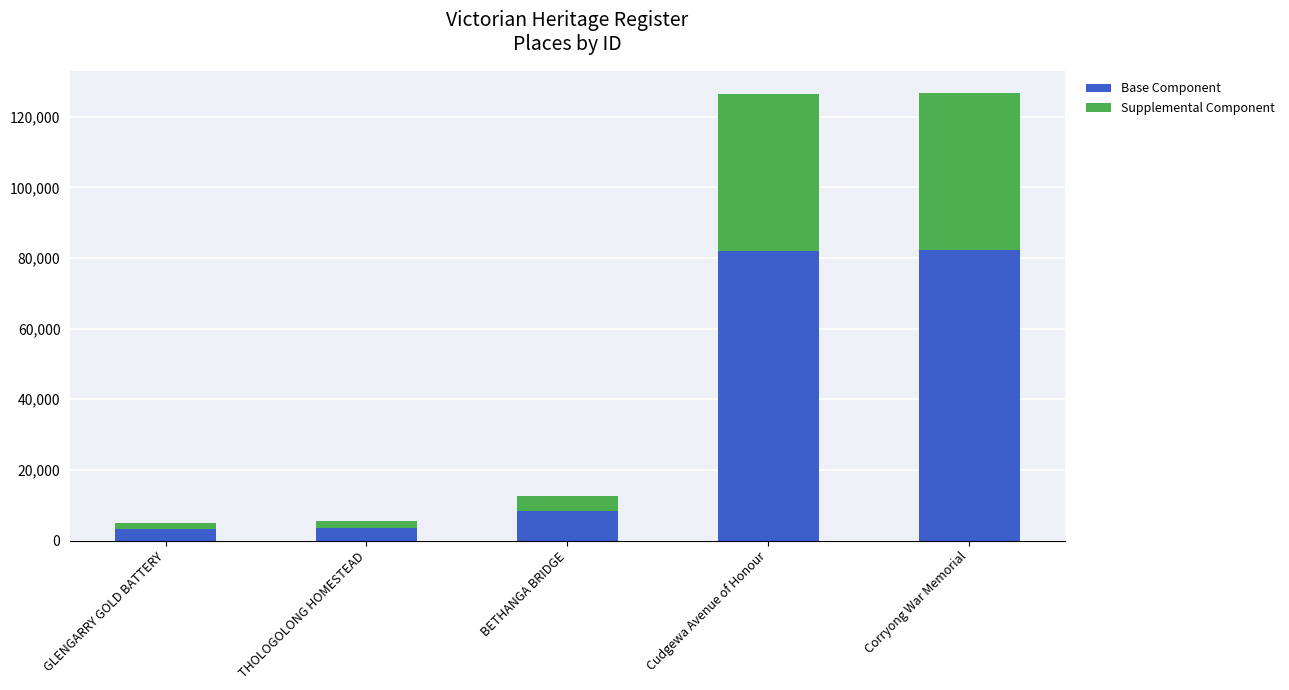

True or false: Base Component has a value of 82110 at Cudgewa Avenue of Honour.

True